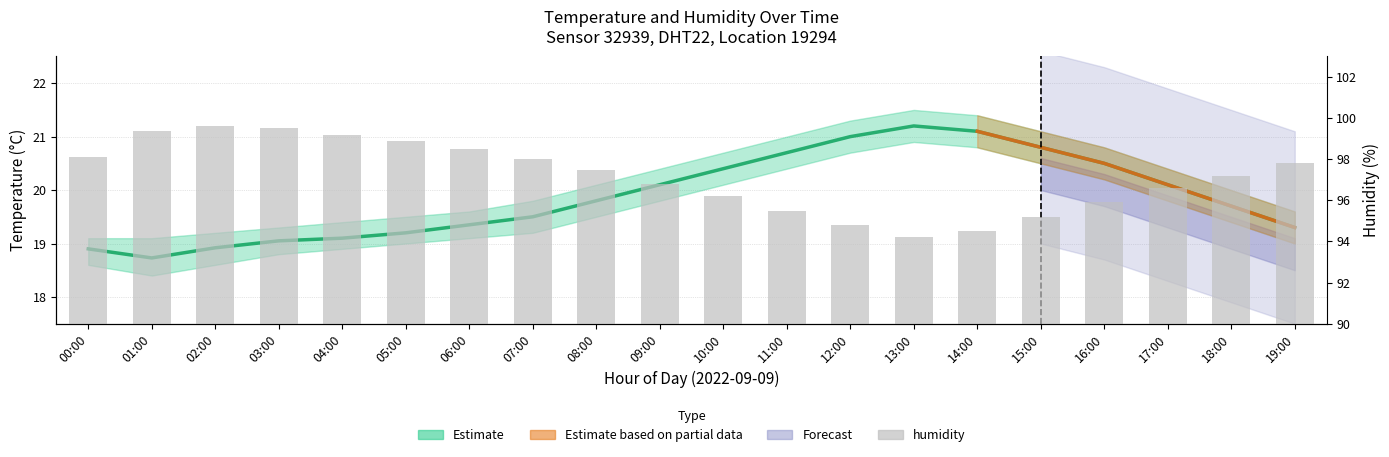

What is the change in value from 11:00 to 18:00?

+1.7